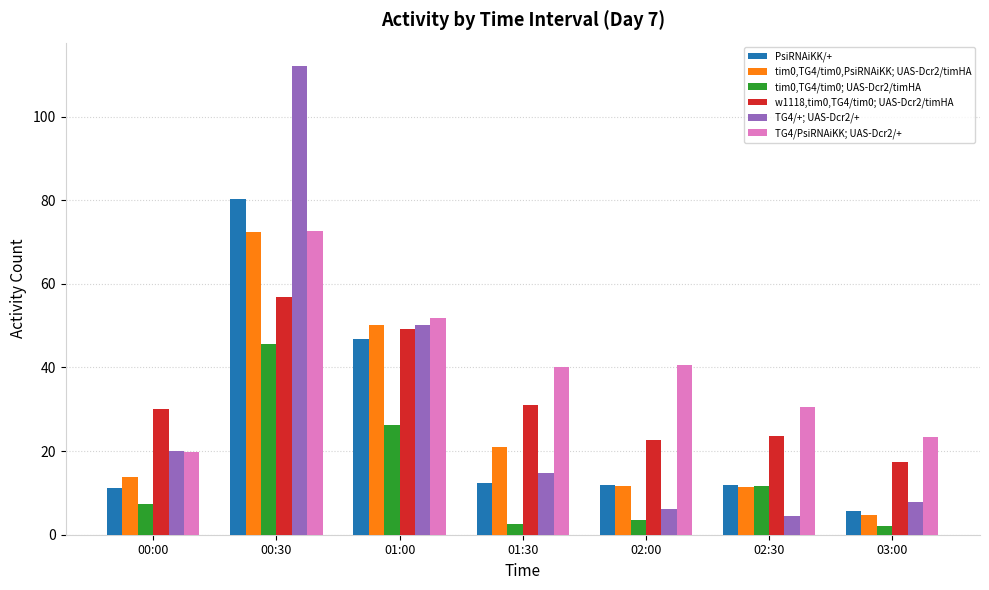

What is the minimum value for tim0,TG4/tim0,PsiRNAiKK; UAS-Dcr2/timHA?

4.8